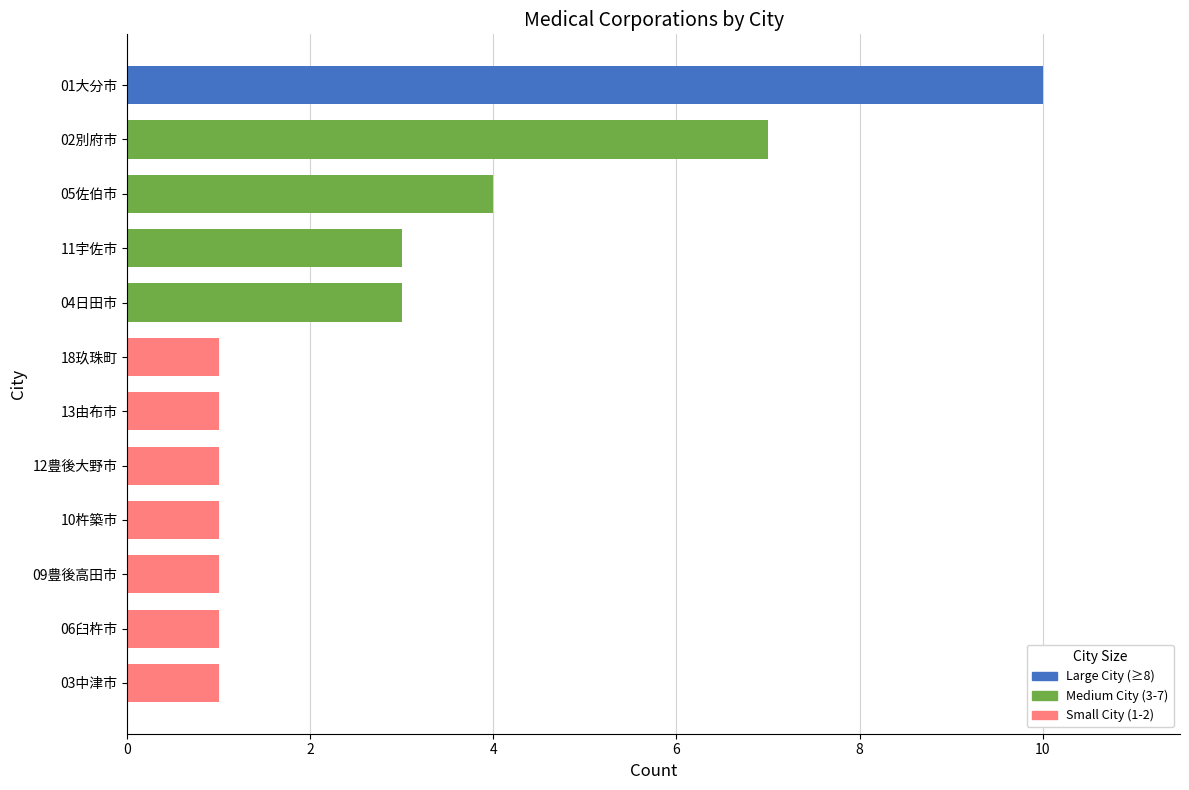

Reading bottom to top, extract all data points from this chart.

1	1	1	1	1	1	1	3	3	4	7	10